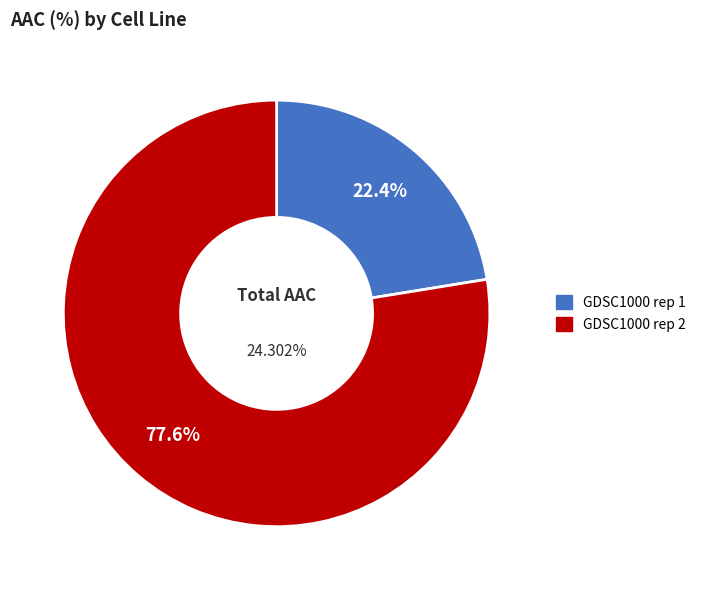

To the nearest percent, what portion does GDSC1000 rep 1 represent?

22%